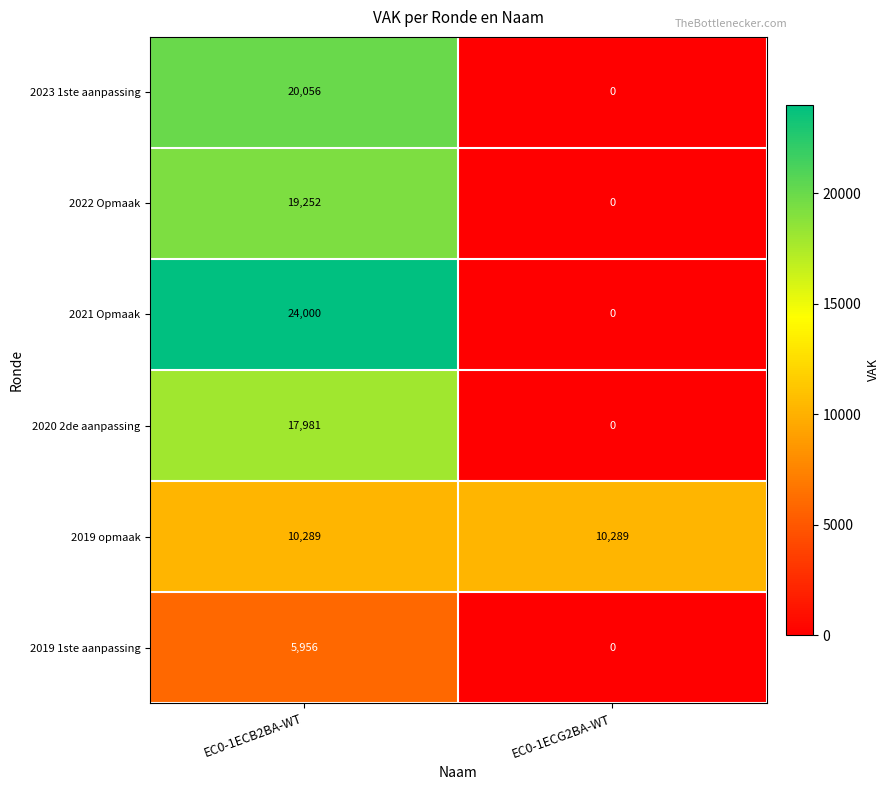

Which category has the lowest value across all series?

EC0-1ECG2BA-WT